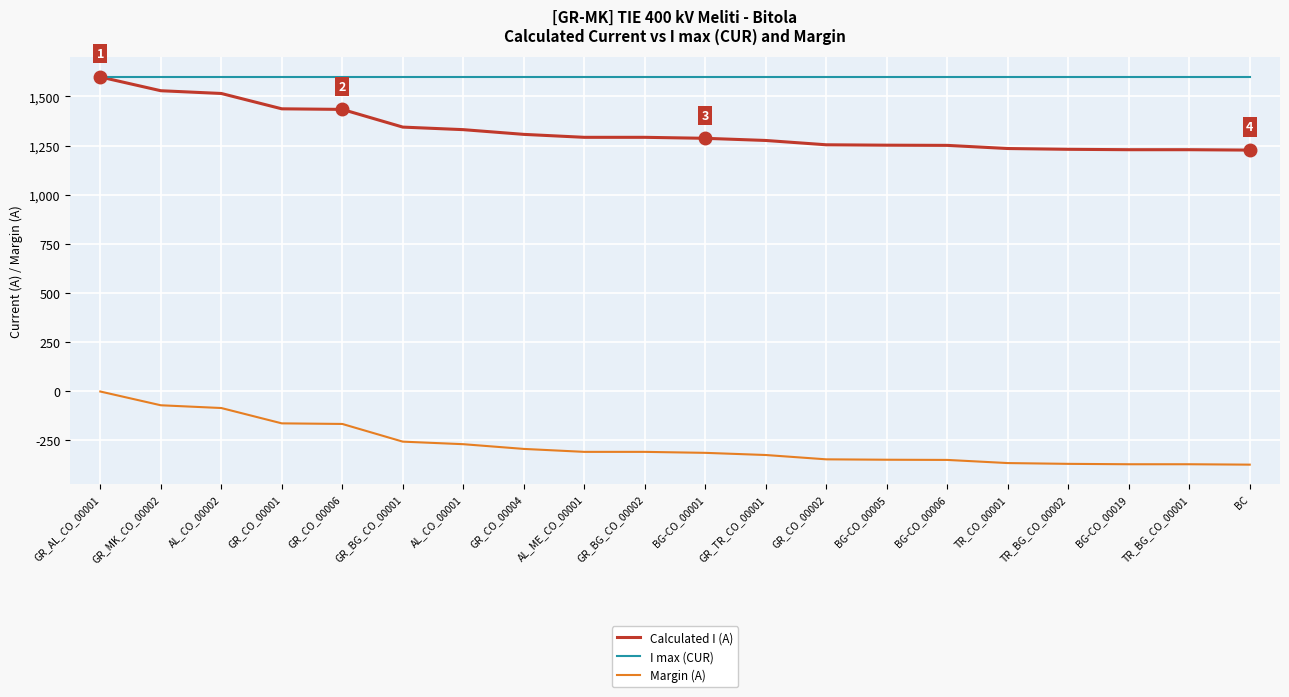

What is the greatest value displayed?

1600